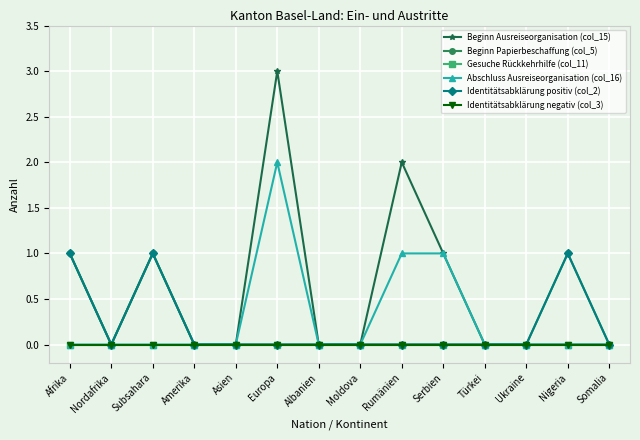

At which category does the chart reach its minimum across all series?

Nordafrika